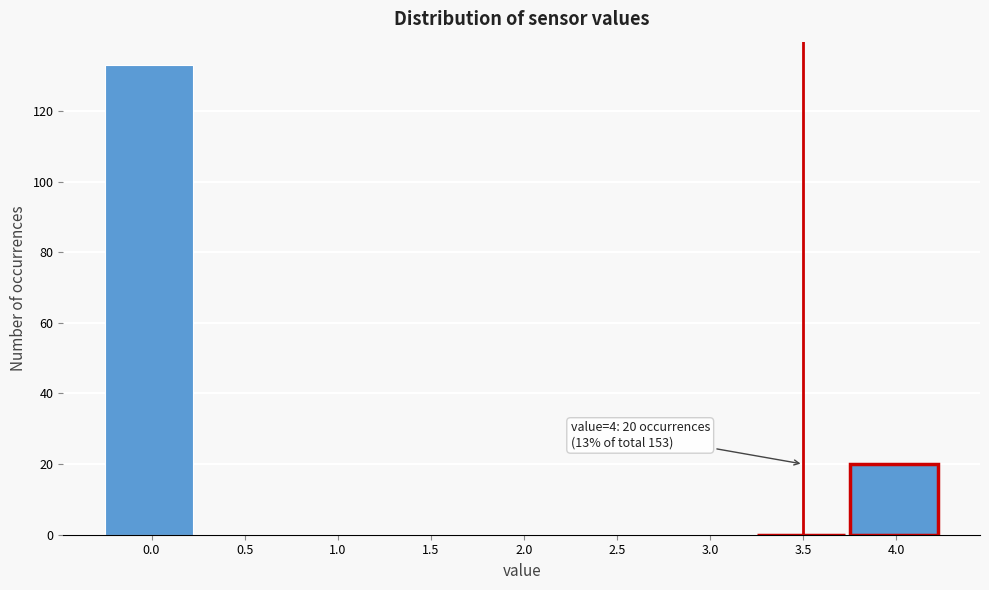

Reading left to right, extract all data points from this chart.

0.0=133	0.5=0	1.0=0	1.5=0	2.0=0	2.5=0	3.0=0	3.5=0	4.0=20